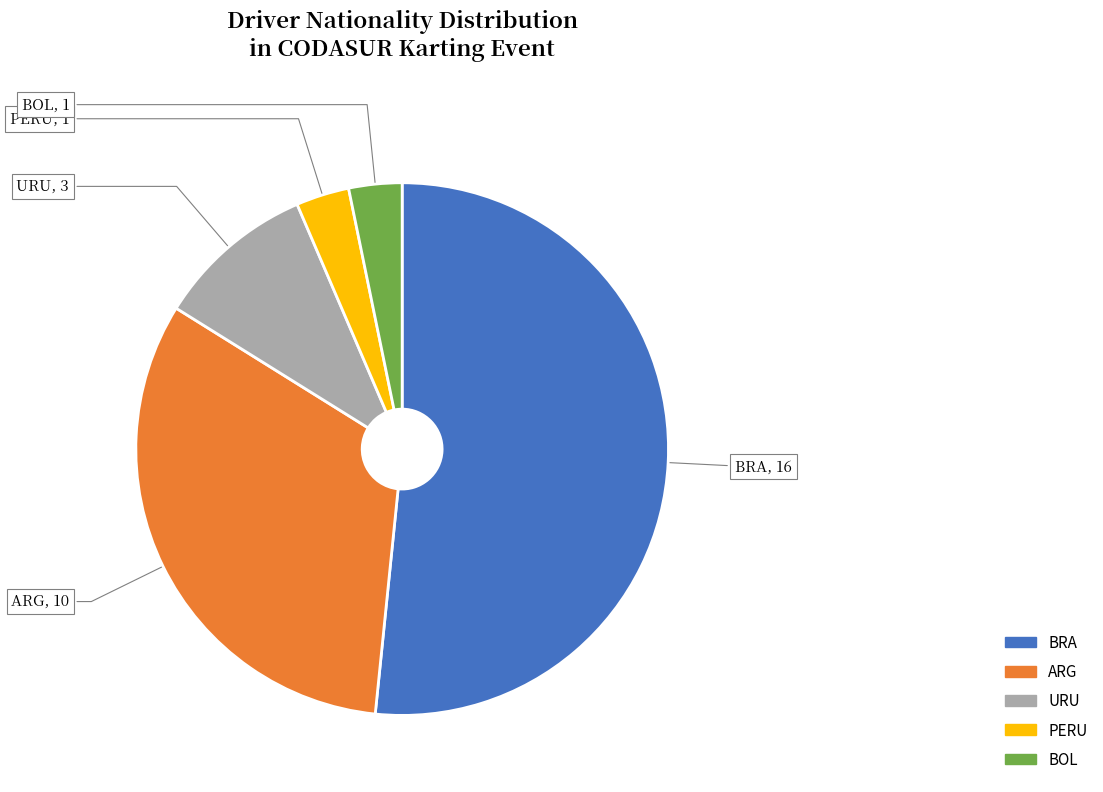

Does BOL represent more than half of the total?

No